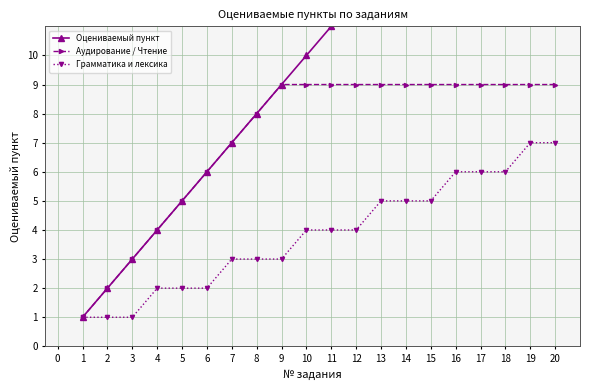

What is the approximate value of Аудирование / Чтение at 13?

9